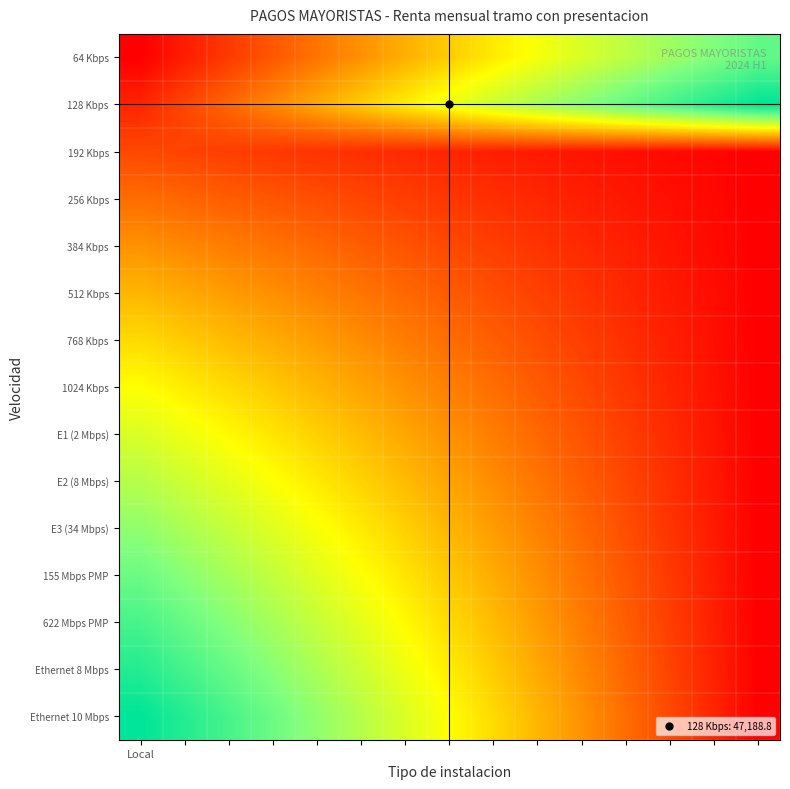

Which series has the largest total across all categories?

128 Kbps